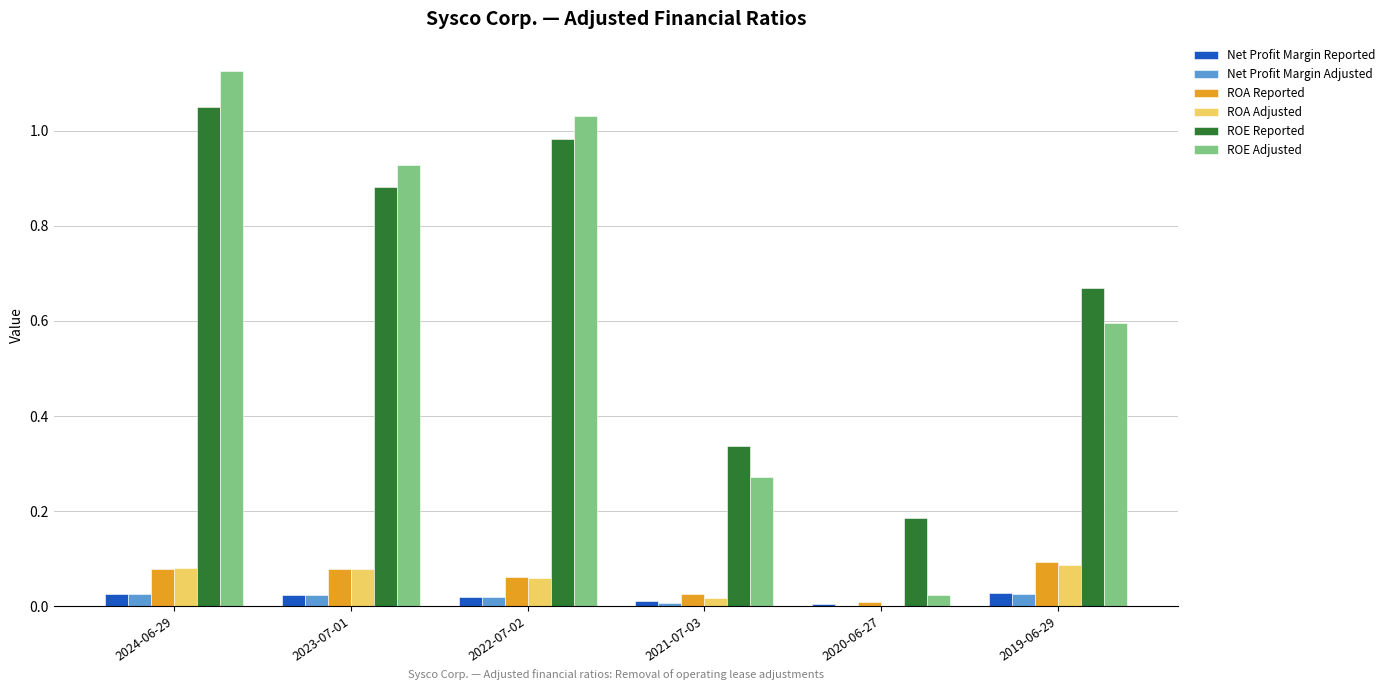

Is it true that ROA Adjusted equals 0.0 at 2023-07-01?

False